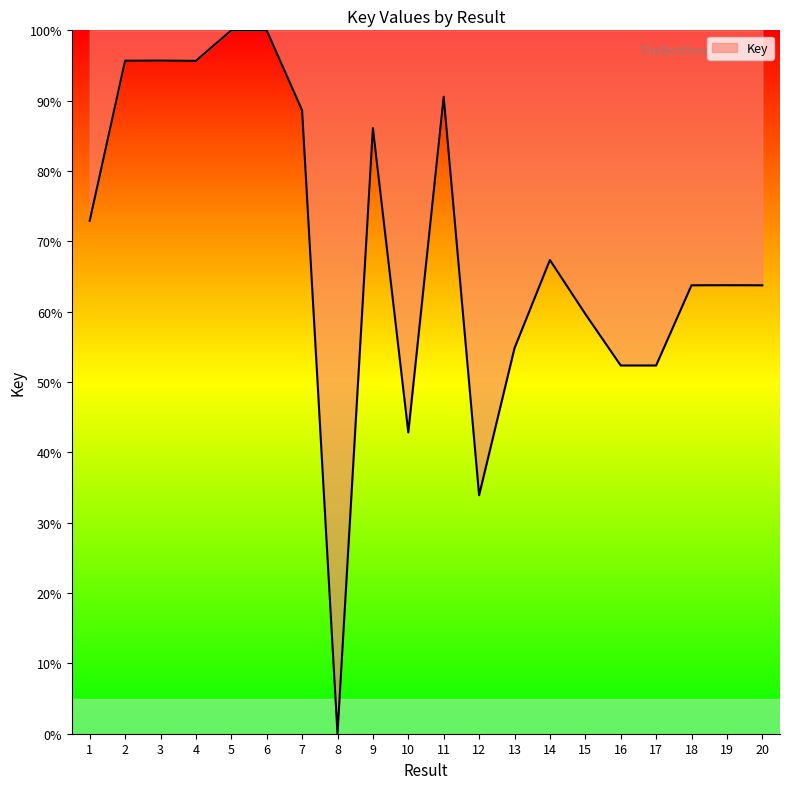

What is the sum of all values?

1379.8